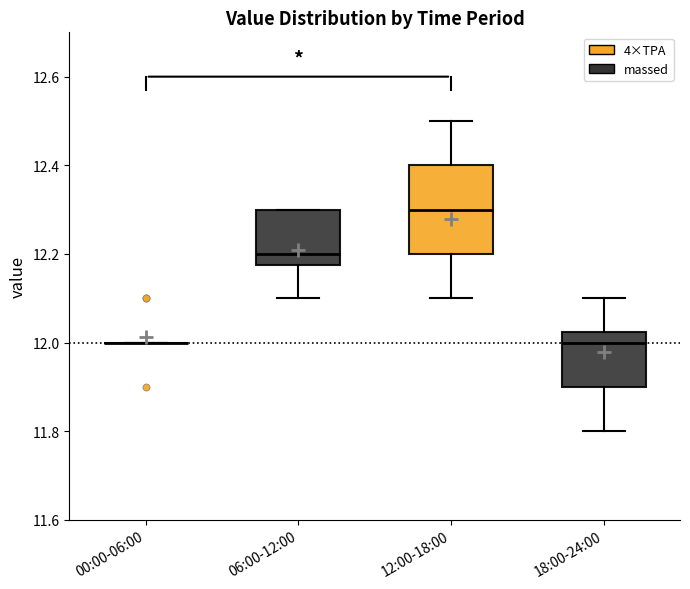

Which box is the tallest, from its lower edge to its upper edge?

12:00-18:00